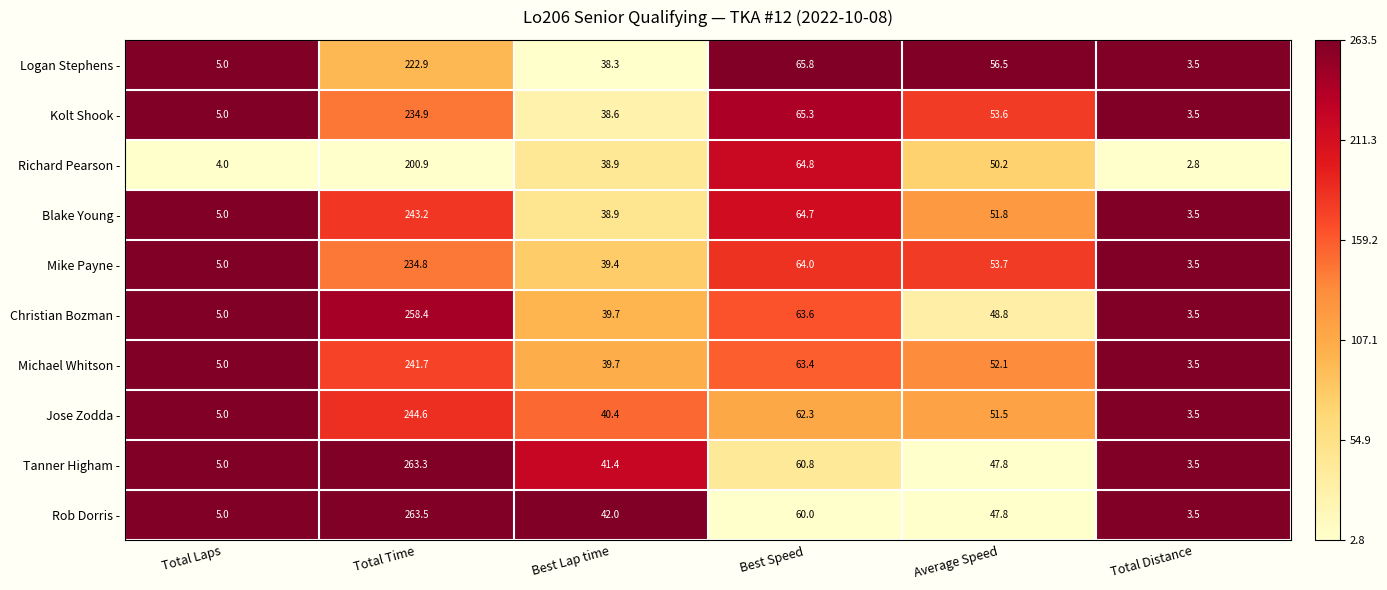

Between Total Laps and Best Lap time, which series saw the biggest shift?

Rob Dorris -